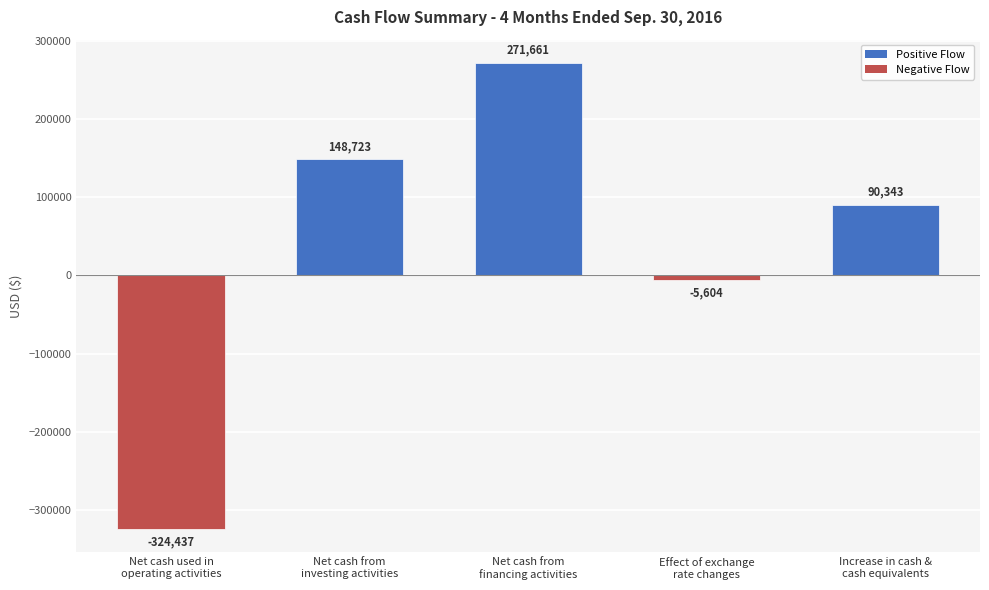

Which category has the highest value across all series?

Net cash from
financing activities